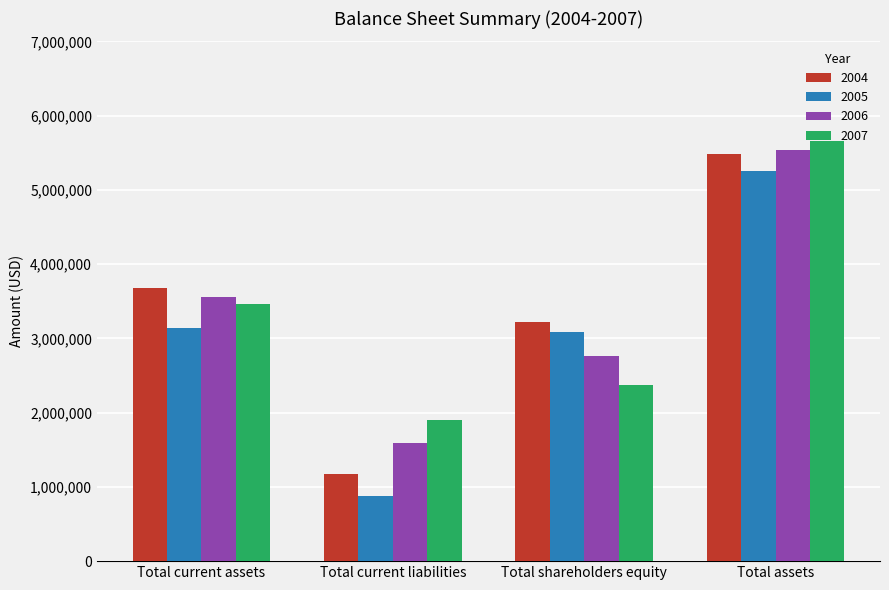

List the labels in order of 2005 value, largest first.

Total assets, Total current assets, Total shareholders equity, Total current liabilities